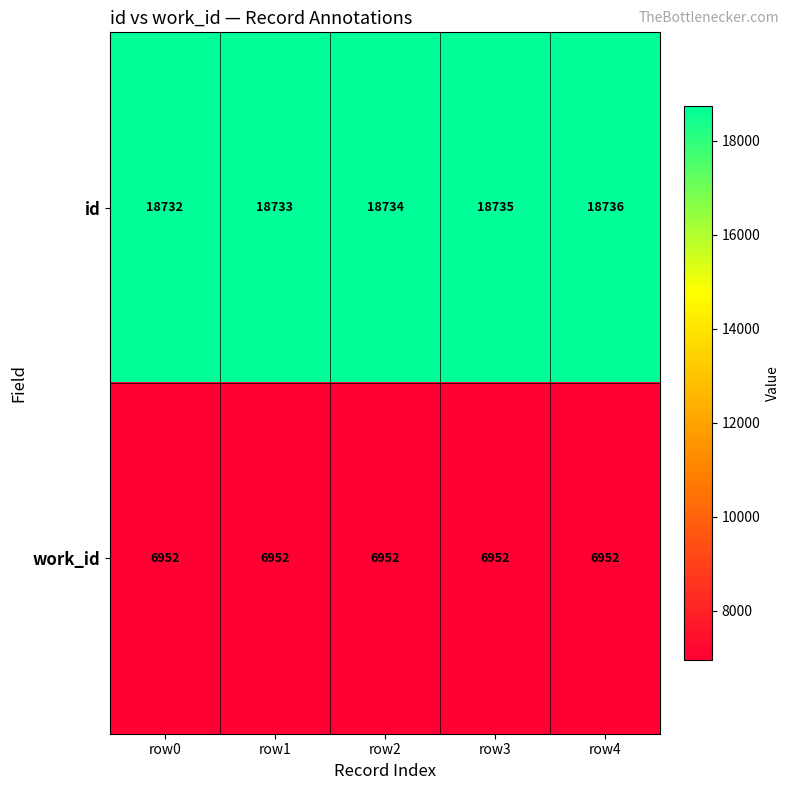

List the series in order of their overall mean, lowest first.

work_id, id